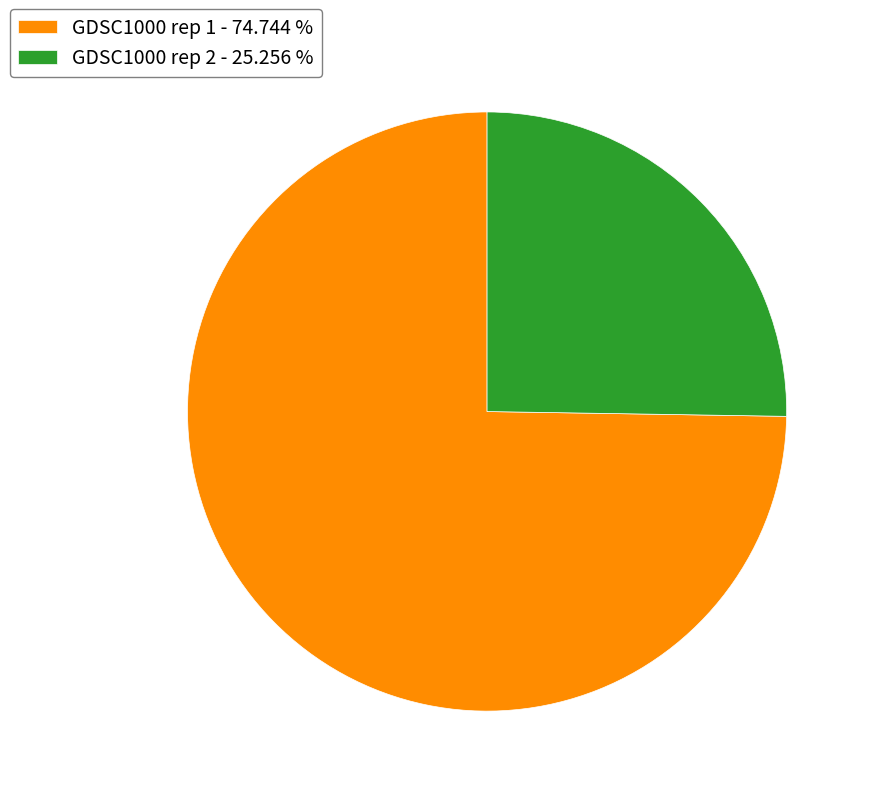

Approximately how many times larger is the value at GDSC1000 rep 2 - 25.256 % compared to GDSC1000 rep 1 - 74.744 %?

0.3